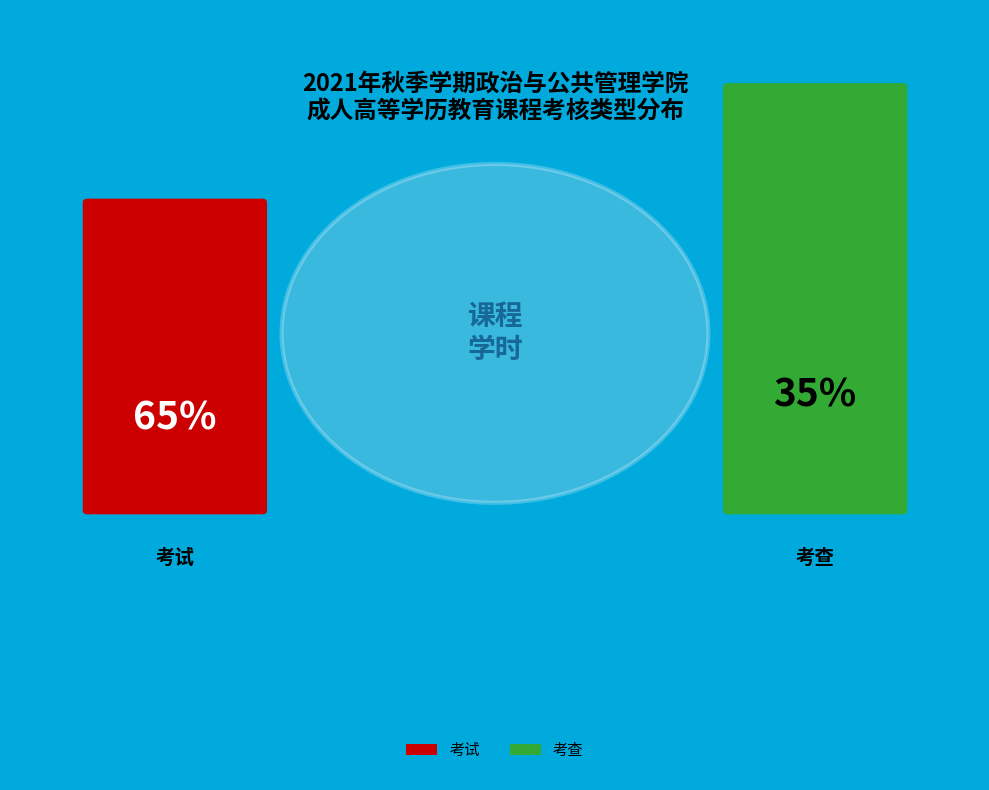

True or false: 考试 accounts for 78% of the total.

False